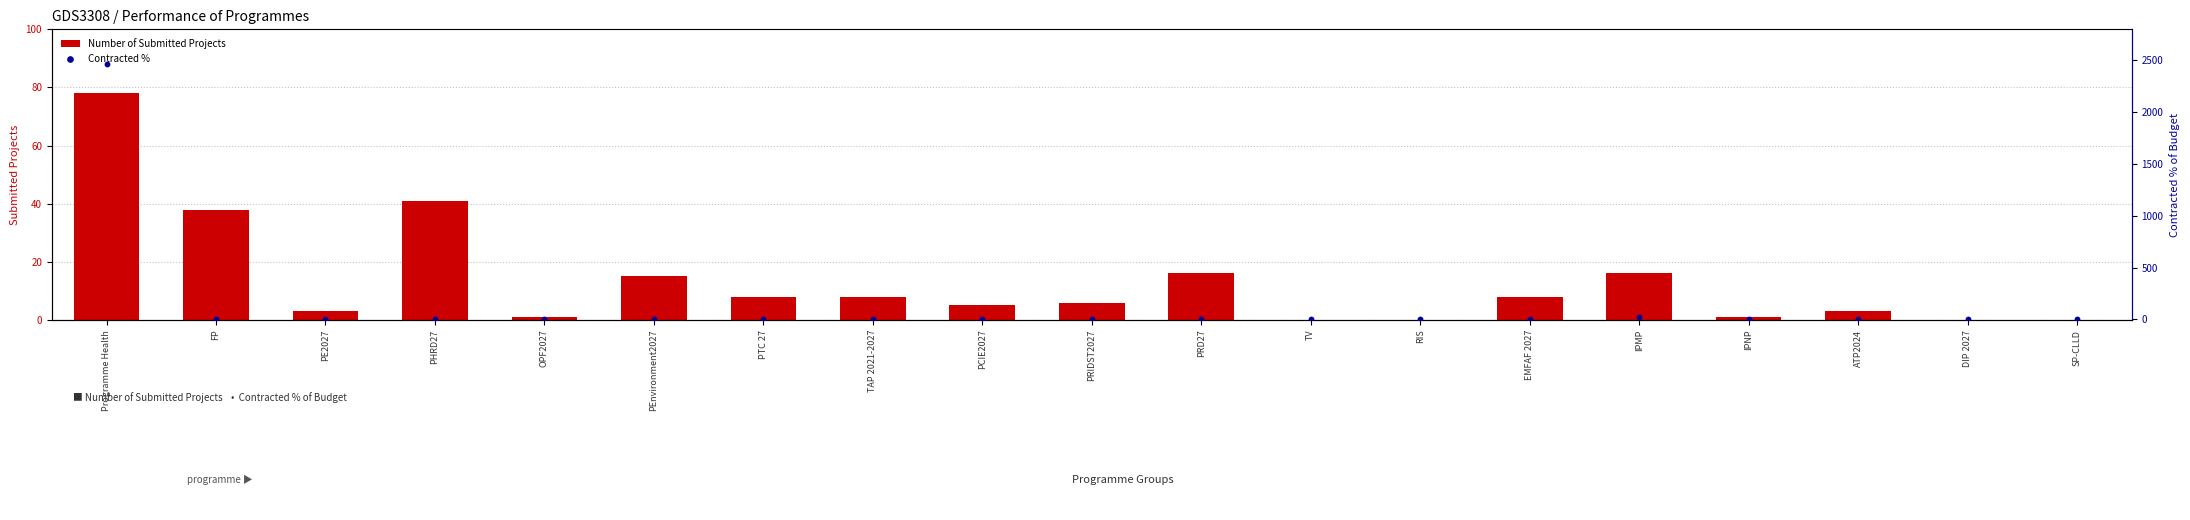

At which category is the sum across all series the highest?

Programme Health